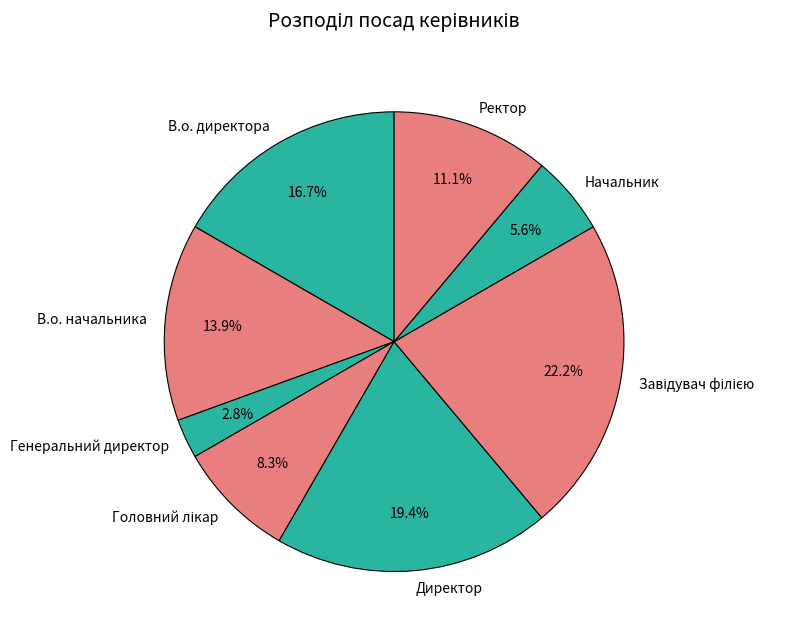

Is there a majority slice in this chart?

No